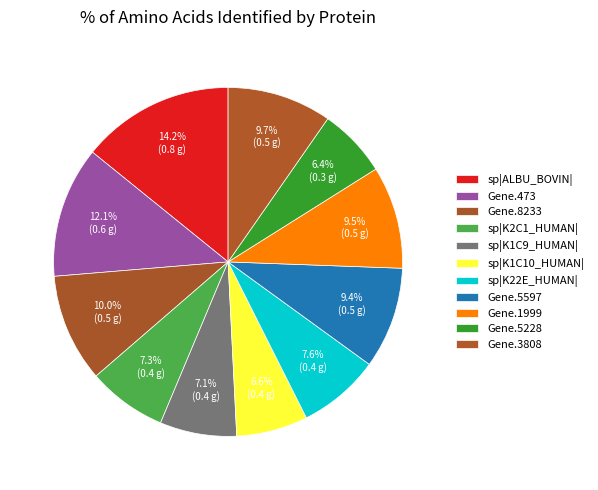

Count the number of slices in the pie.

11